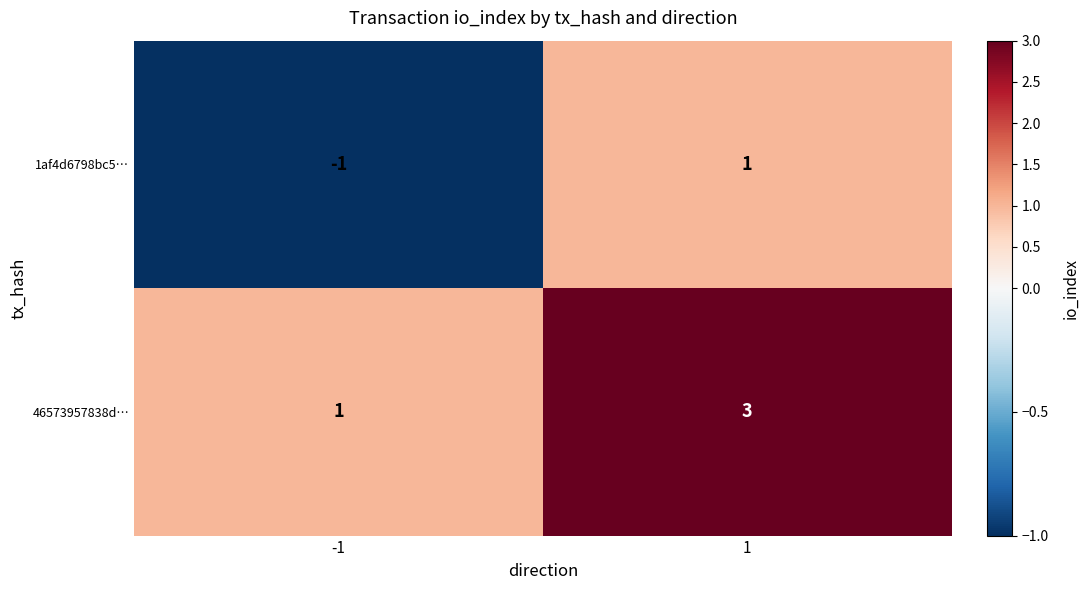

The value of 1af4d6798bc5… at -1 is -1. True or false?

True